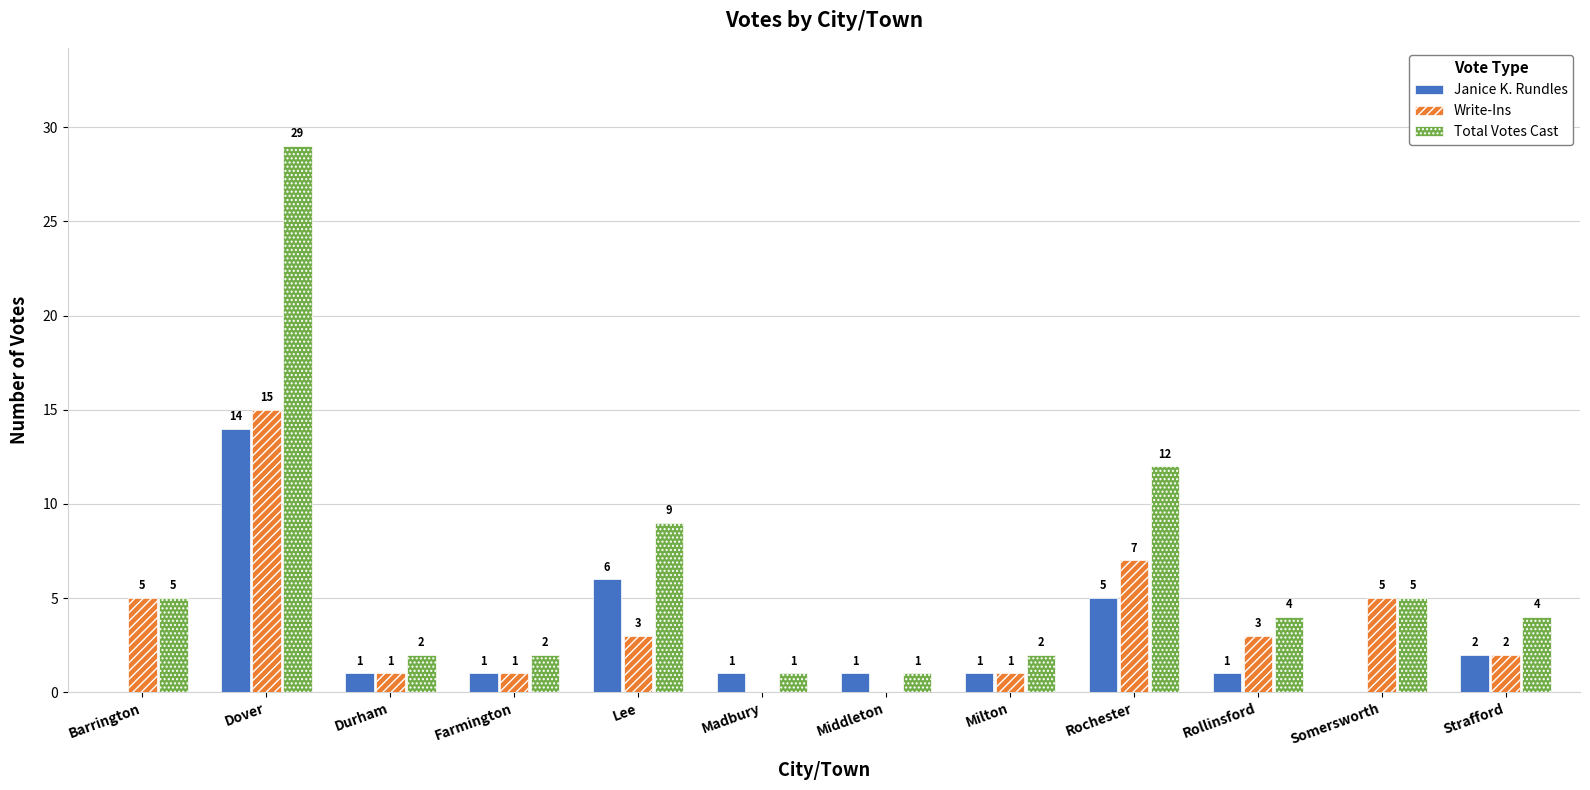

What is the average value of the Write-Ins series?

4